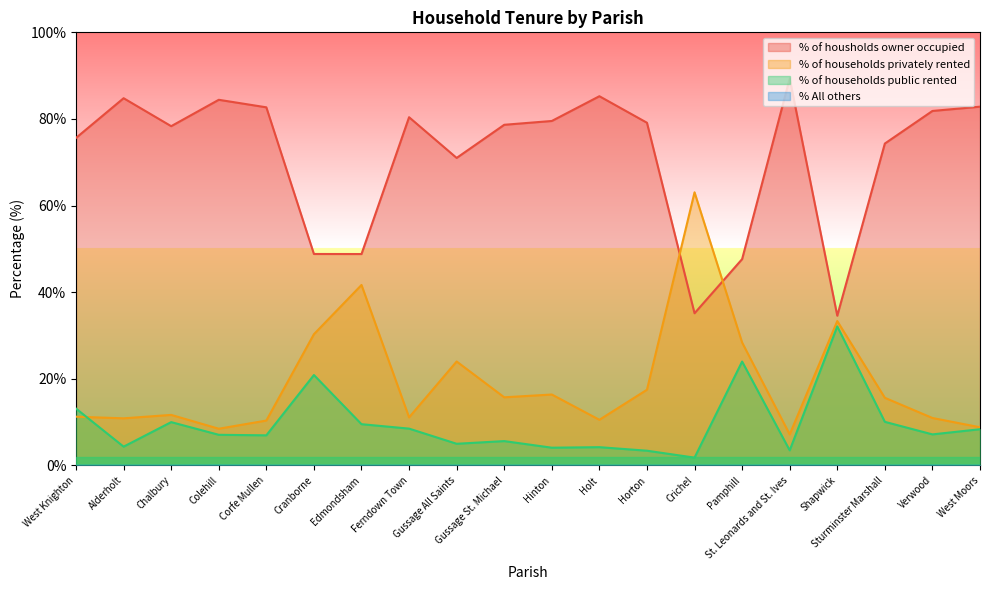

What are all the series names shown in the legend?

% of housholds owner occupied, % of households privately rented, % of households public rented, % All others